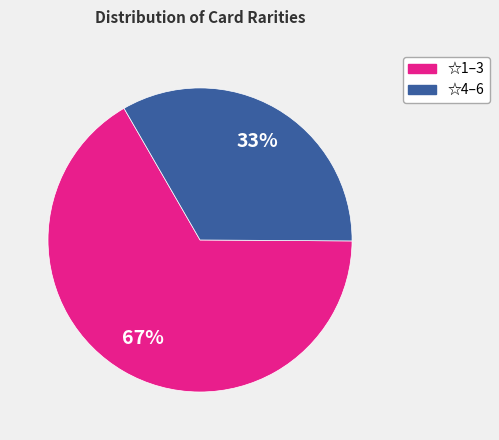

What is the largest slice in the pie chart?

☆1–3